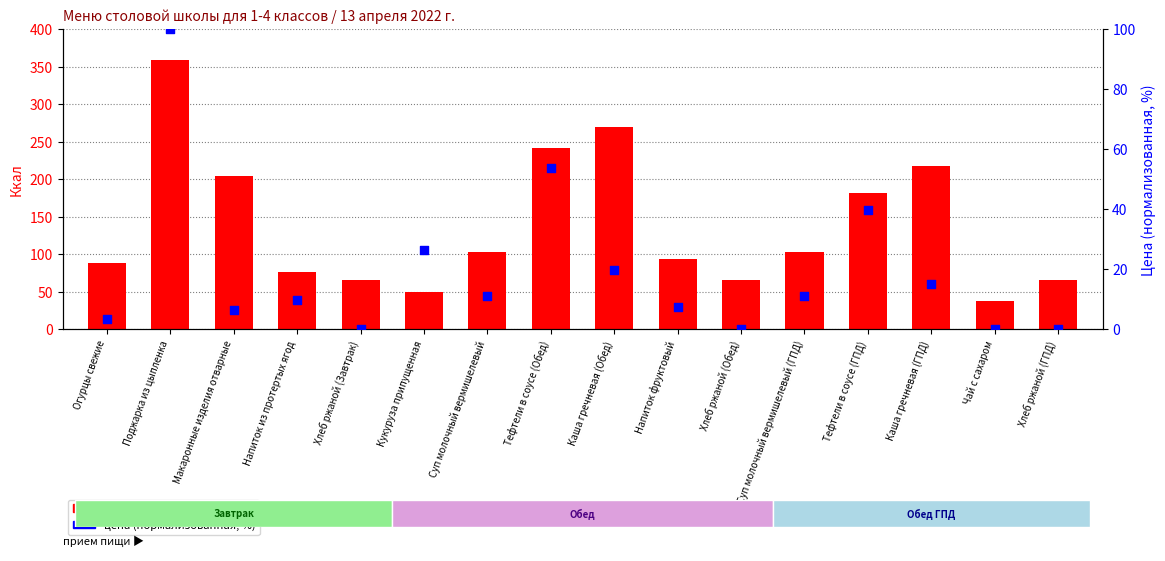

What are all the series names shown in the legend?

ккал, цена (норм.)